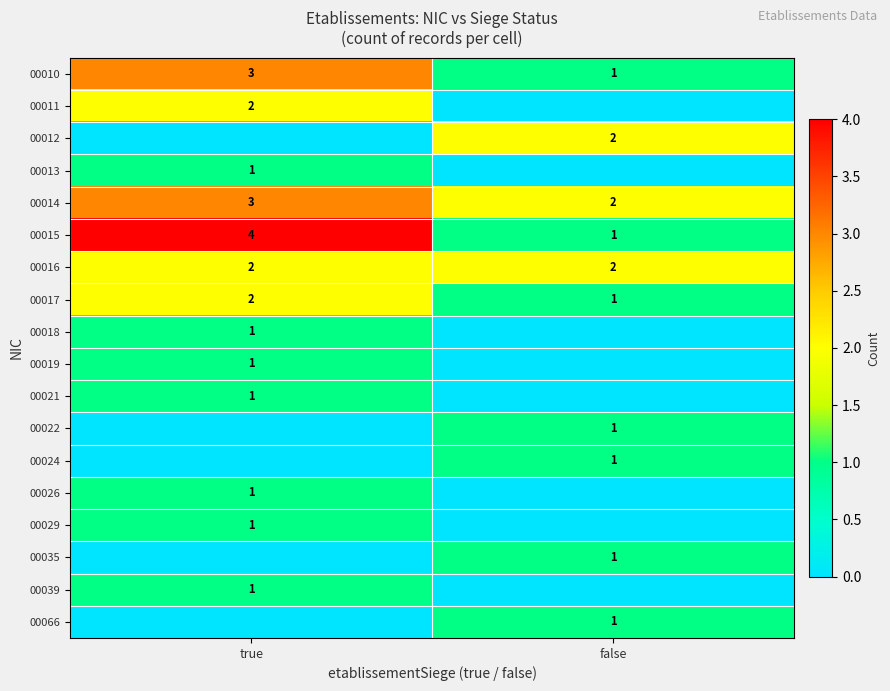

Is it true that 00015 equals 6 at true?

False